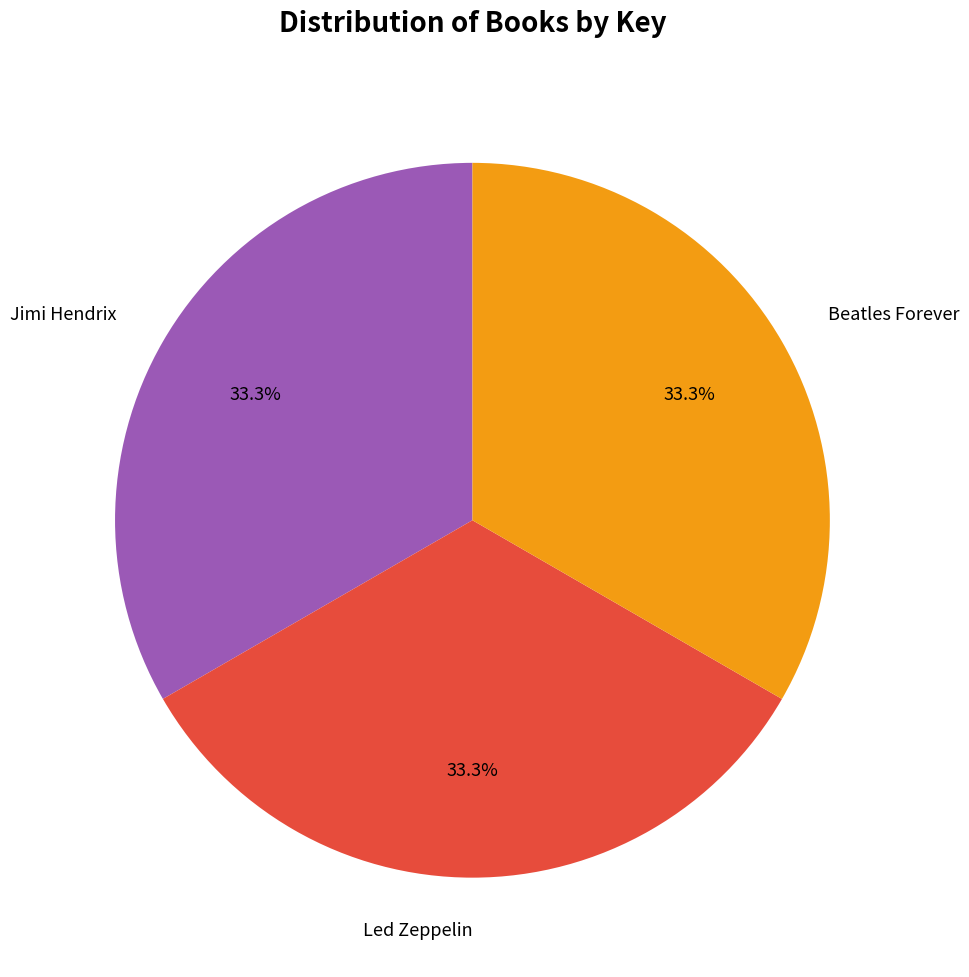

What is the ratio of the value at Jimi Hendrix to the value at Led Zeppelin?

1.0